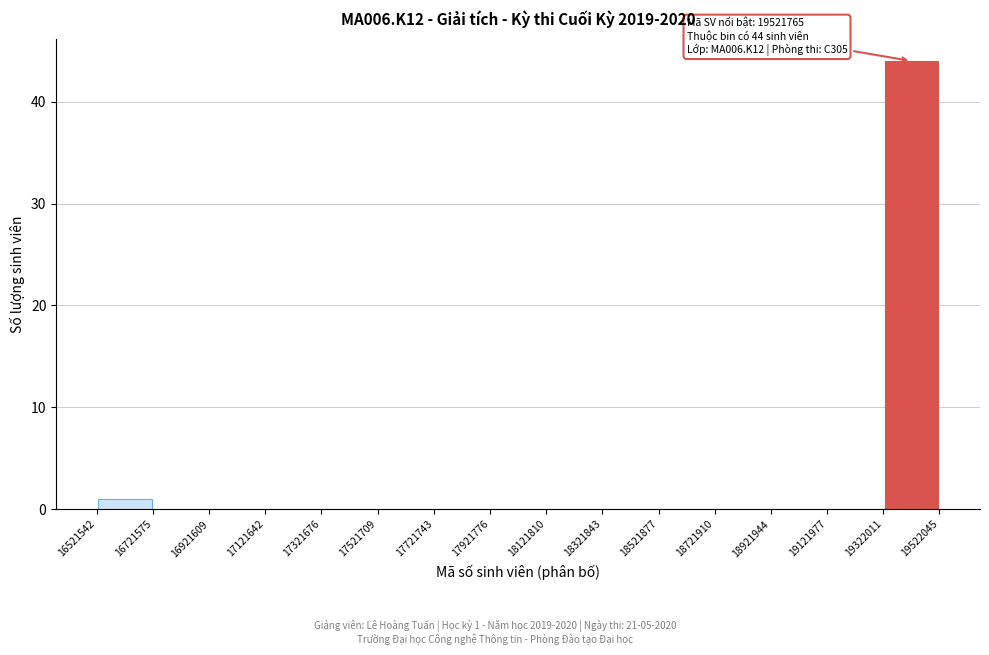

Over which range of the x-axis is the bar tallest?

19322011 to 19522045